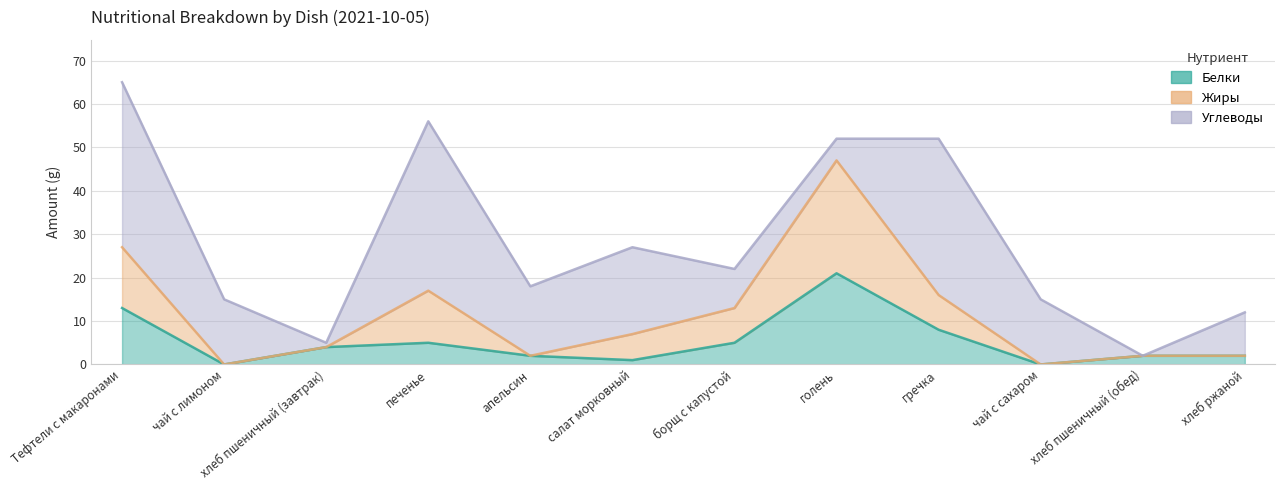

True or false: Жиры and Белки intersect in this chart.

False